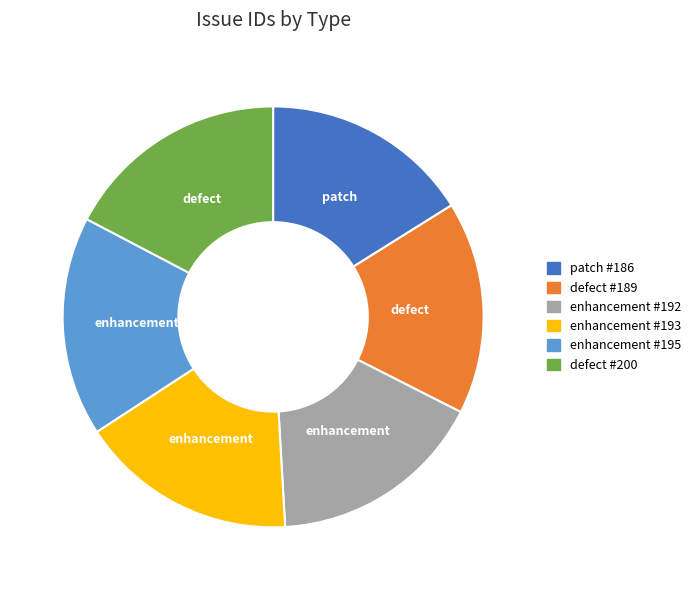

Is there a majority slice in this chart?

No